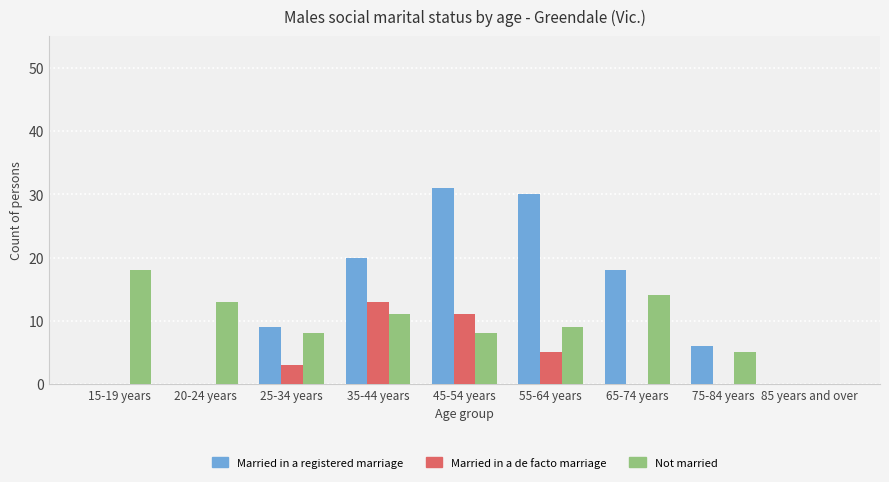

Between 20-24 years and 35-44 years, which series saw the biggest shift?

Married in a registered marriage